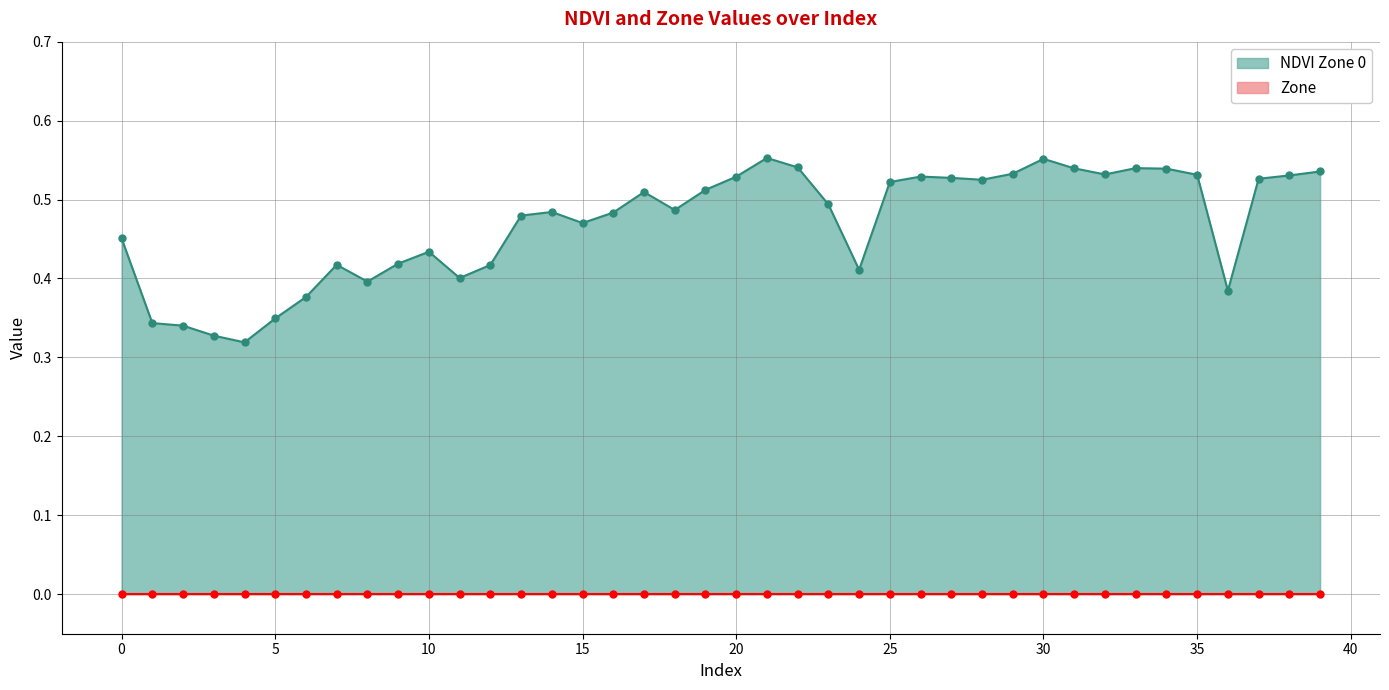

What is the approximate value at 6?

0.4